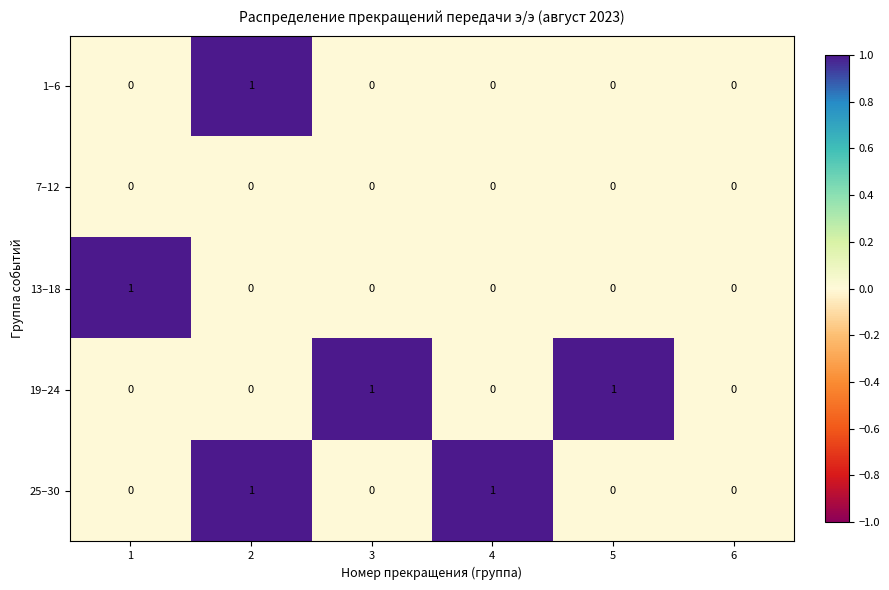

How many data points in 1–6 are above 0?

1